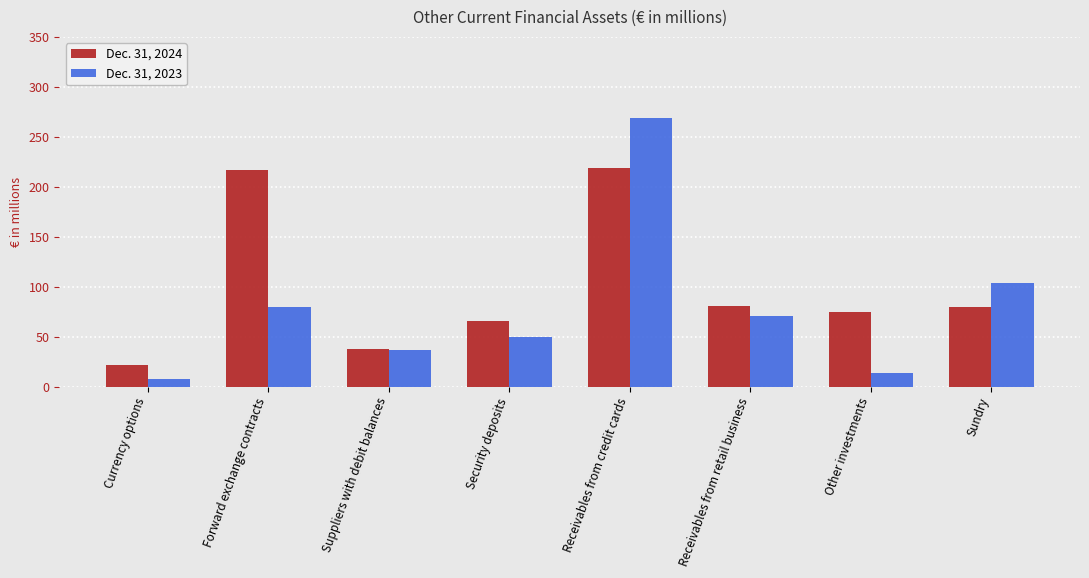

Which label corresponds to the largest value in the chart?

Receivables from credit cards